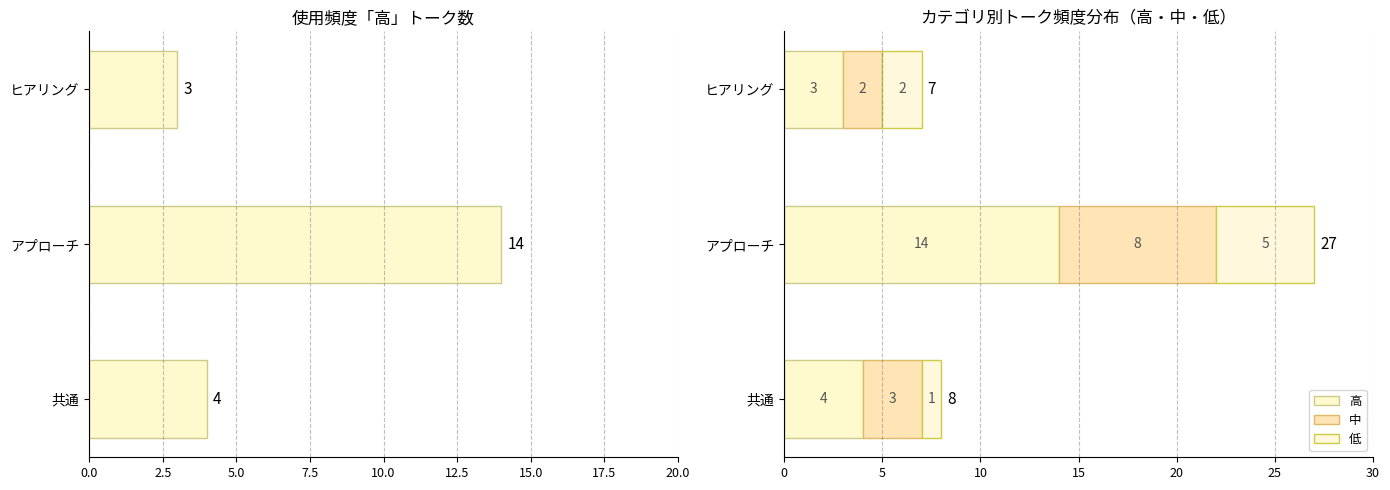

What position from the left is 共通?

1